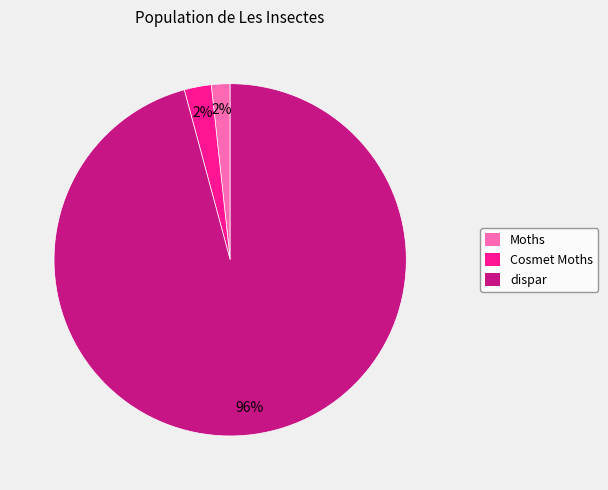

To the nearest percent, what percentage of the pie is Cosmet Moths?

2%